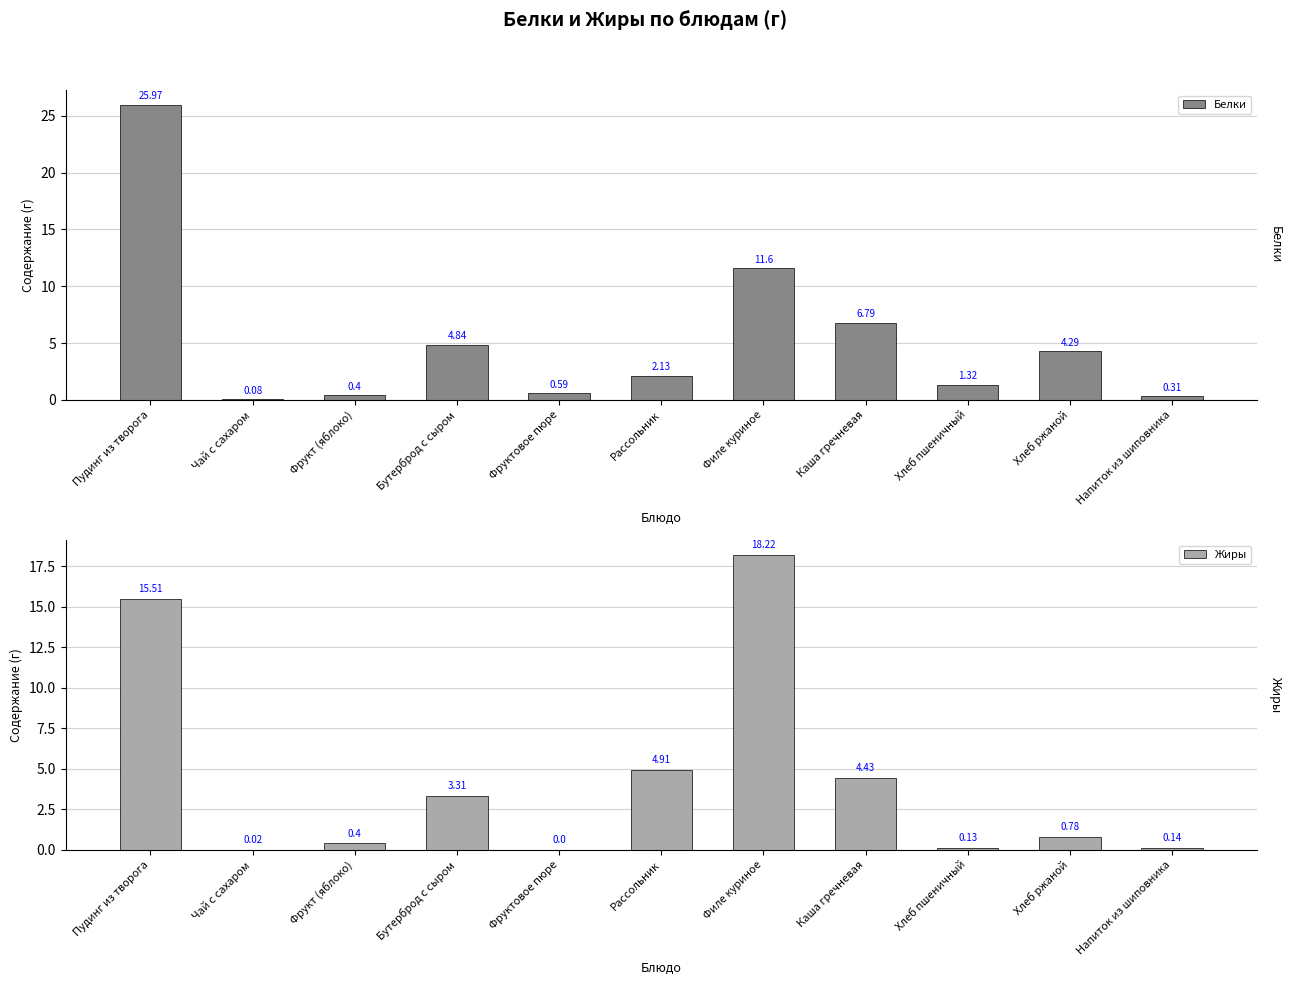

What is the label of the 5th bar from the left?

Фруктовое пюре